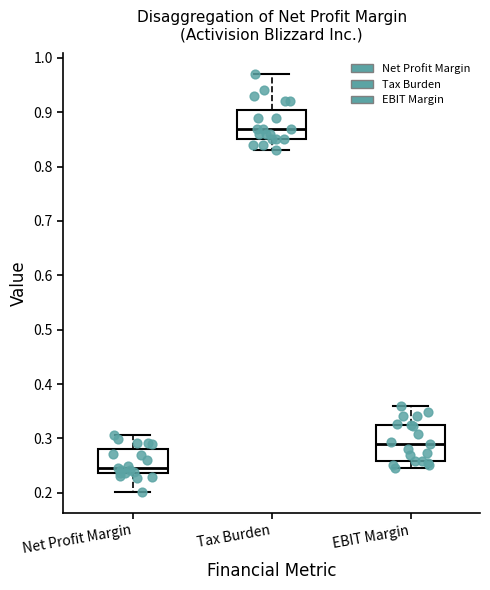

Reading left to right, transcribe this box plot: for each box, give where its median line is, the range the box spans, and where its two whiskers end, as read against the y-axis. The values are not printed on the chart, so give them approximately, as read against the axis.

Net Profit Margin: median 0.25, box 0.24 to 0.28, whiskers 0.20 to 0.31
Tax Burden: median 0.87, box 0.85 to 0.91, whiskers 0.83 to 0.97
EBIT Margin: median 0.29, box 0.26 to 0.33, whiskers 0.25 to 0.36